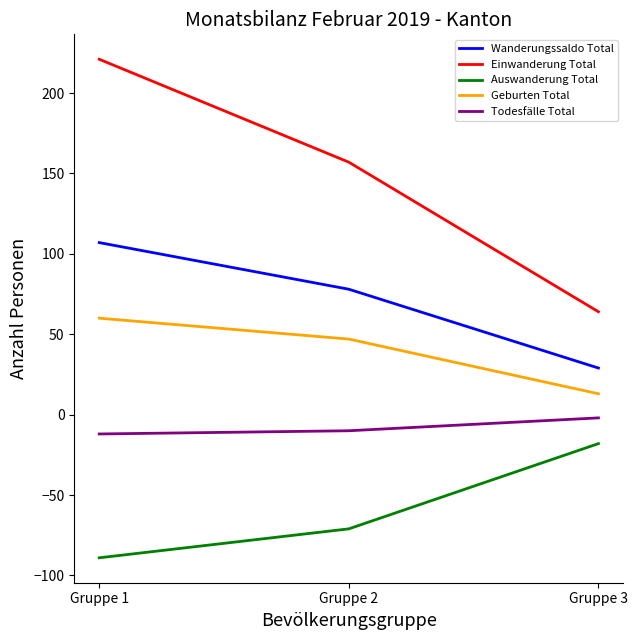

How many Auswanderung Total values are between -89 and -18?

3